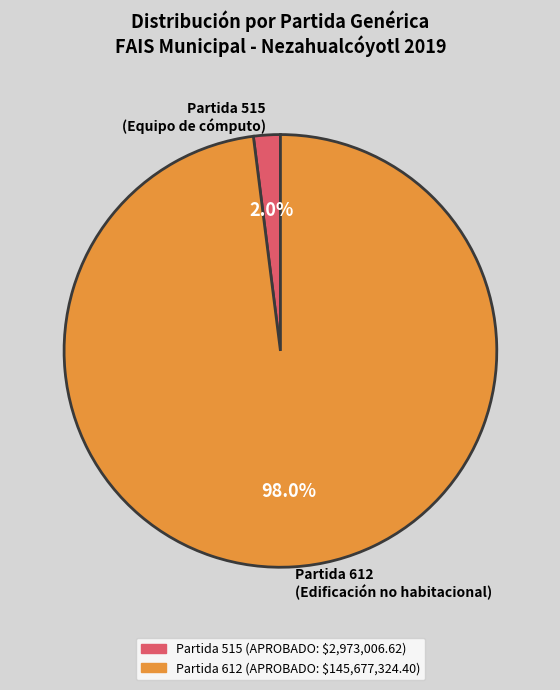

Do Partida 612 (Edificación no habitacional) and Partida 515 (Equipo de cómputo) together represent more than half of the pie?

Yes